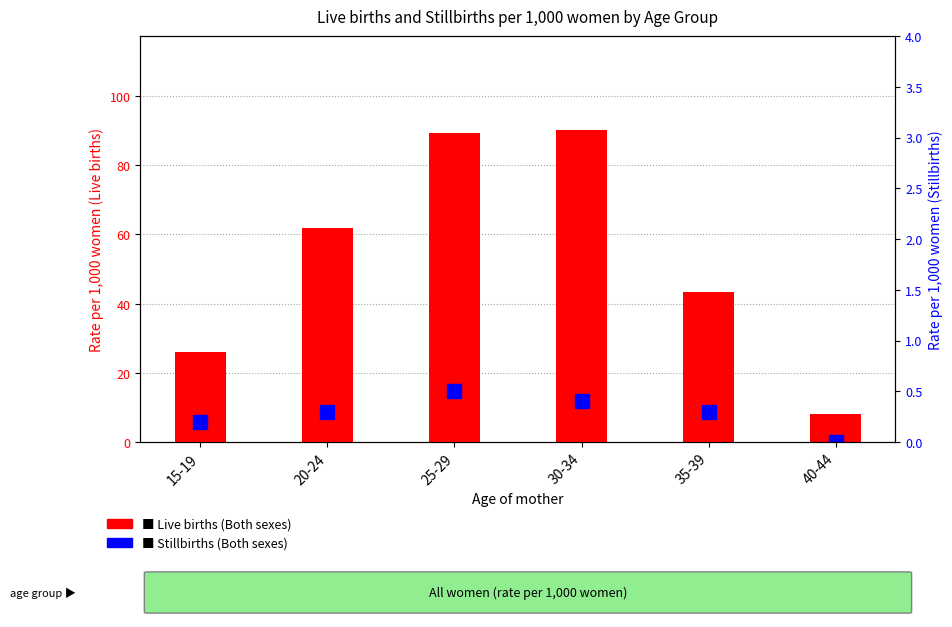

Does the chart contain any negative values?

No